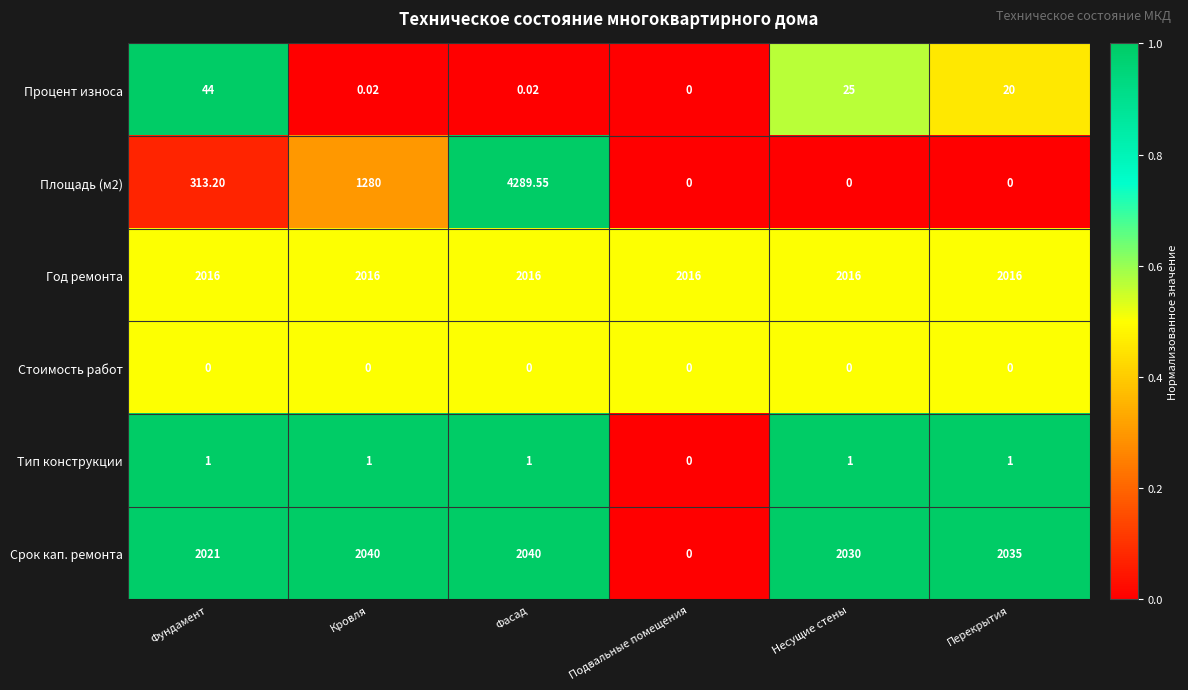

At which label does Процент износа first exceed 20?

Фундамент